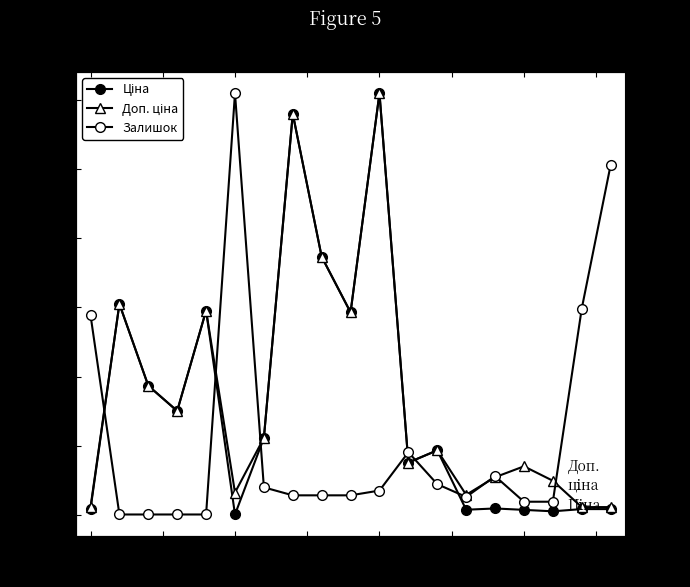

In Доп. ціна, how many points are lower than both neighbors (excluding endpoints)?

5